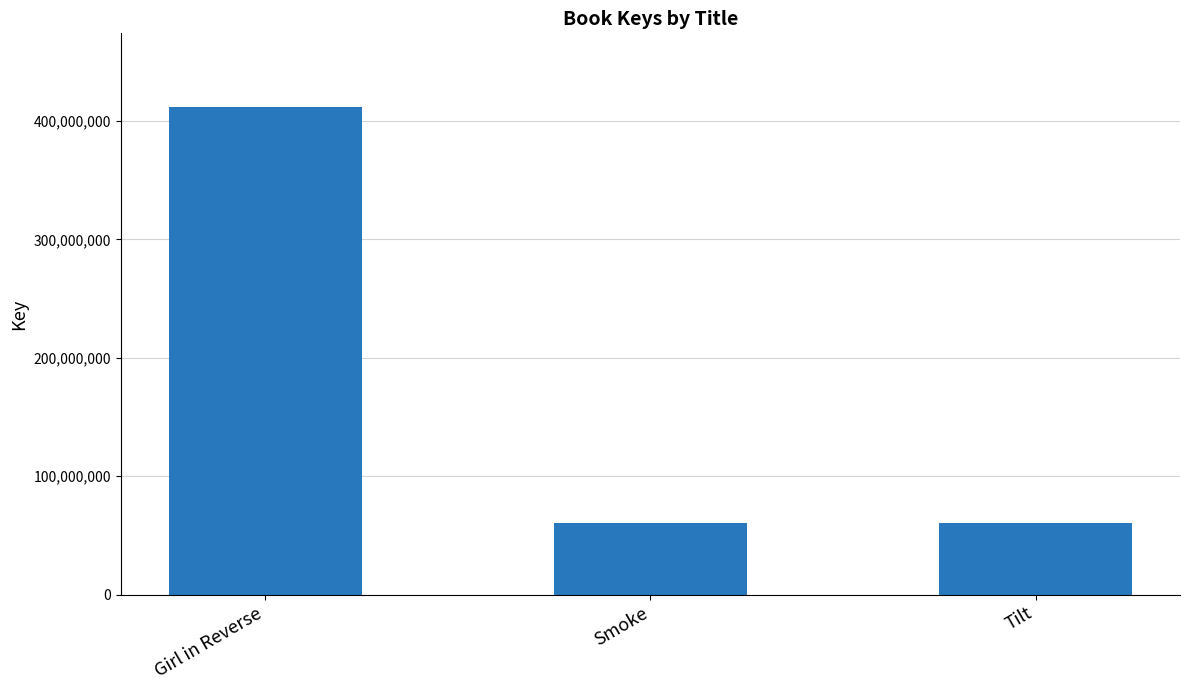

Approximately how many times larger is the value at Smoke compared to Tilt?

1.0